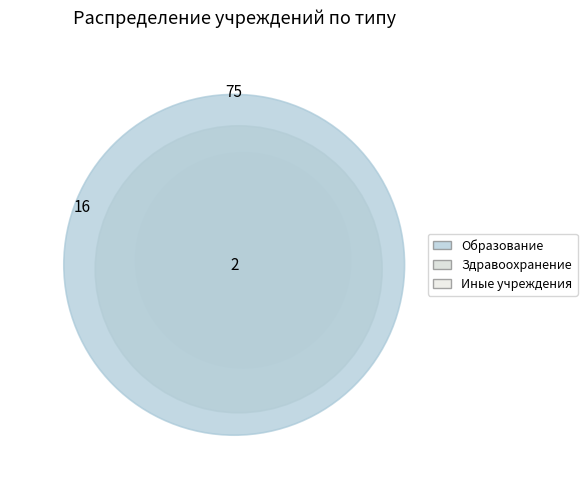

Which category has the biggest portion of the pie?

Образование